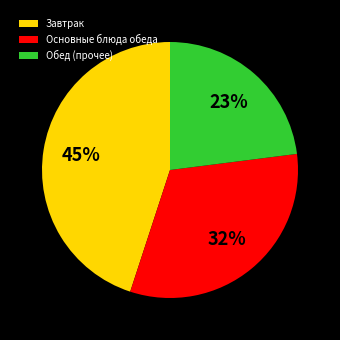

Between Обед (прочее) and Основные блюда обеда, which is larger?

Основные блюда обеда